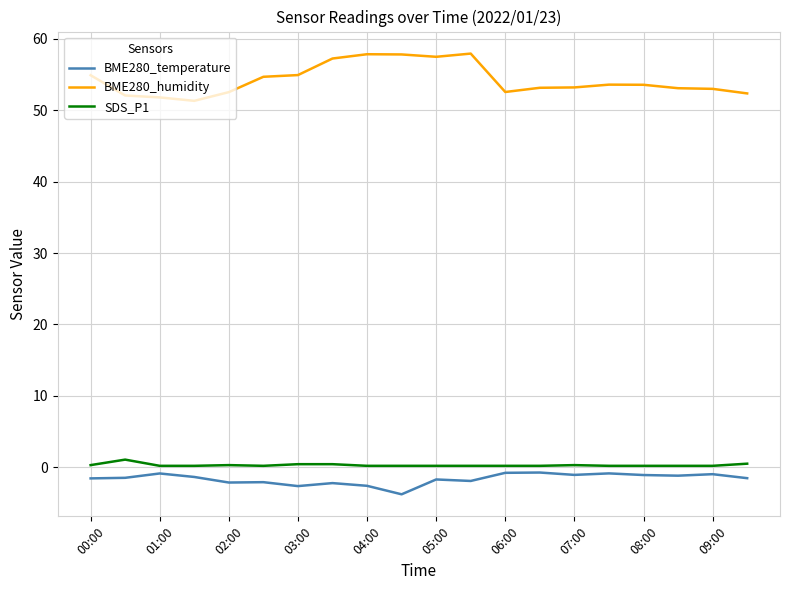

True or false: BME280_temperature and BME280_humidity cross at least once.

False